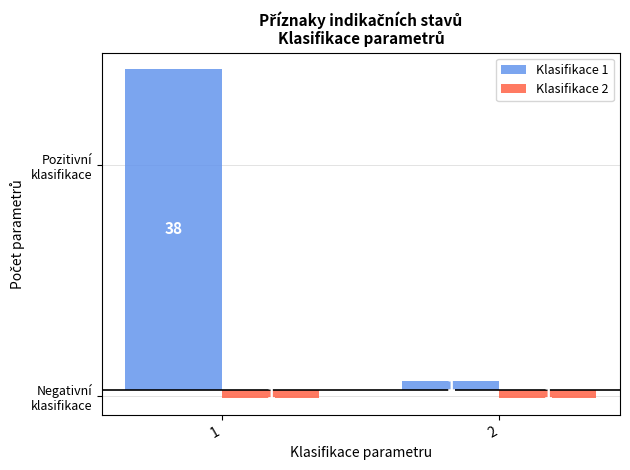

Which series has the largest total across all categories?

Klasifikace 1